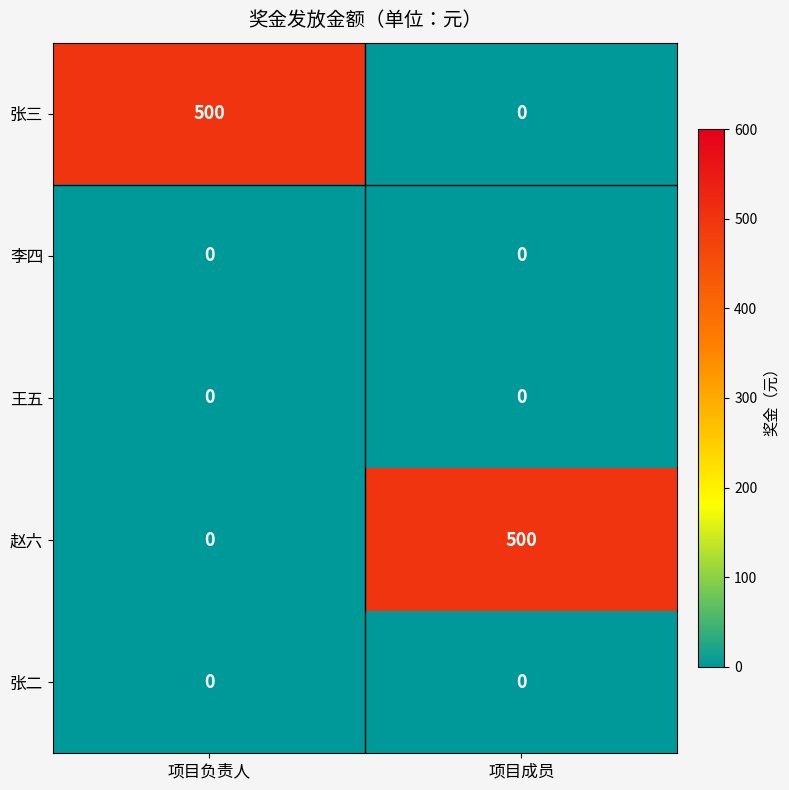

Reading left to right, list all the values displayed in this chart.

张三: 项目负责人=500	项目成员=0
李四: 项目负责人=0	项目成员=0
王五: 项目负责人=0	项目成员=0
赵六: 项目负责人=0	项目成员=500
张二: 项目负责人=0	项目成员=0